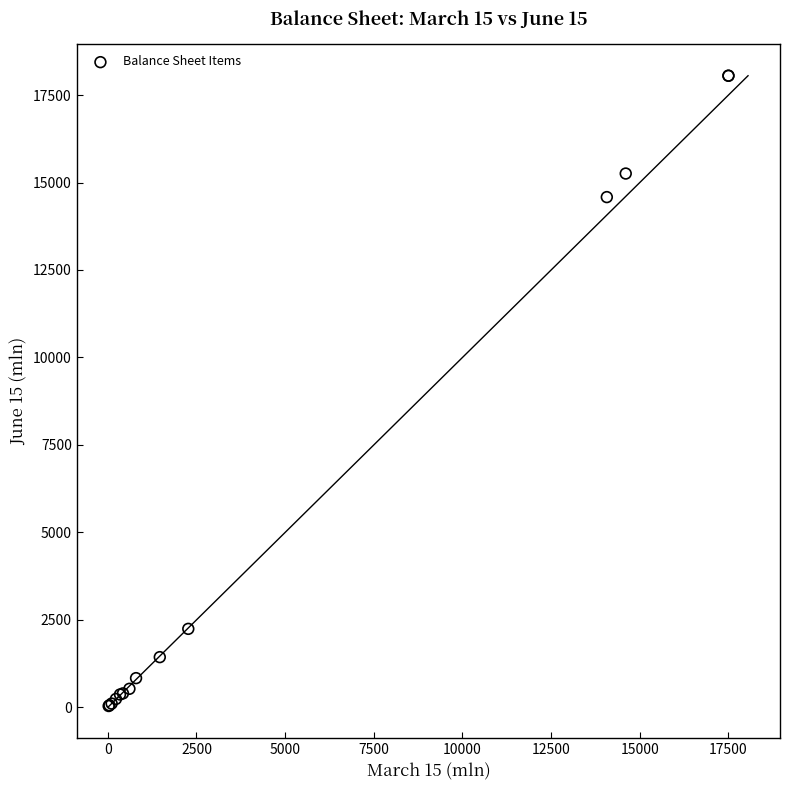

What Y value in the scatter plot is closest to 9045?

14582.9